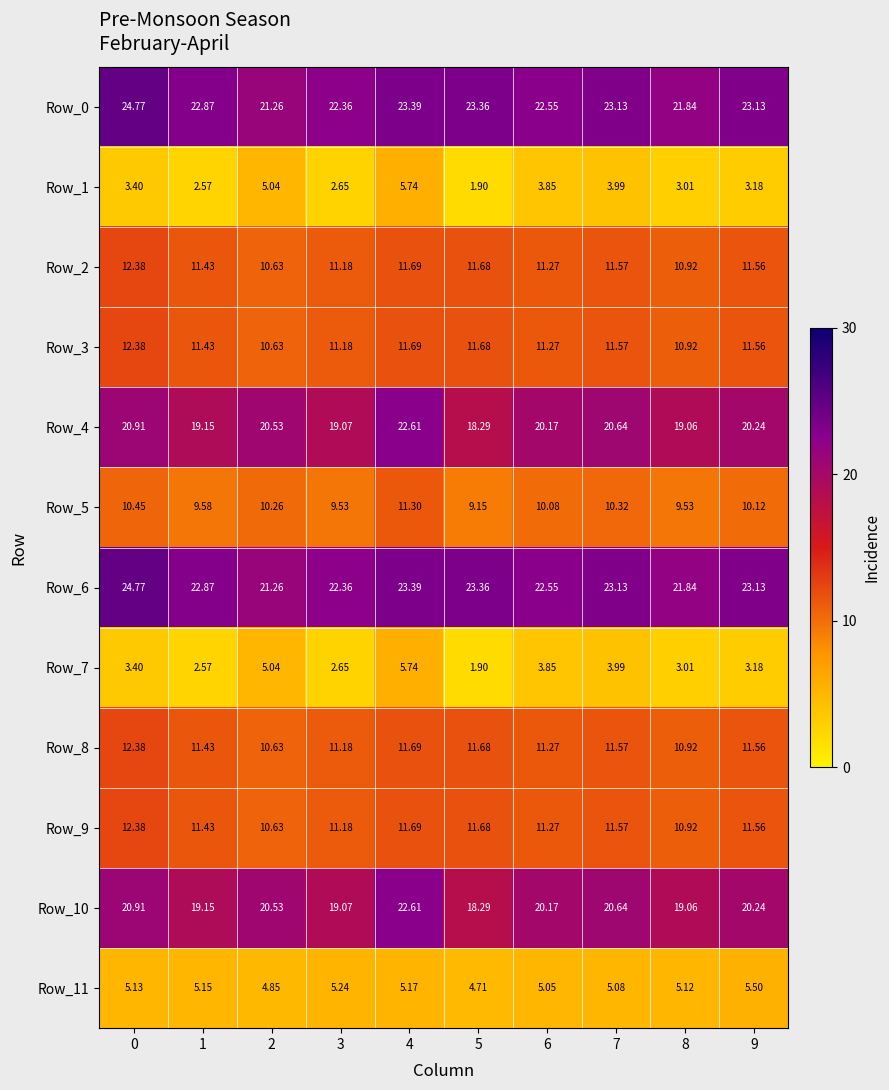

How many data points does each series have?

10